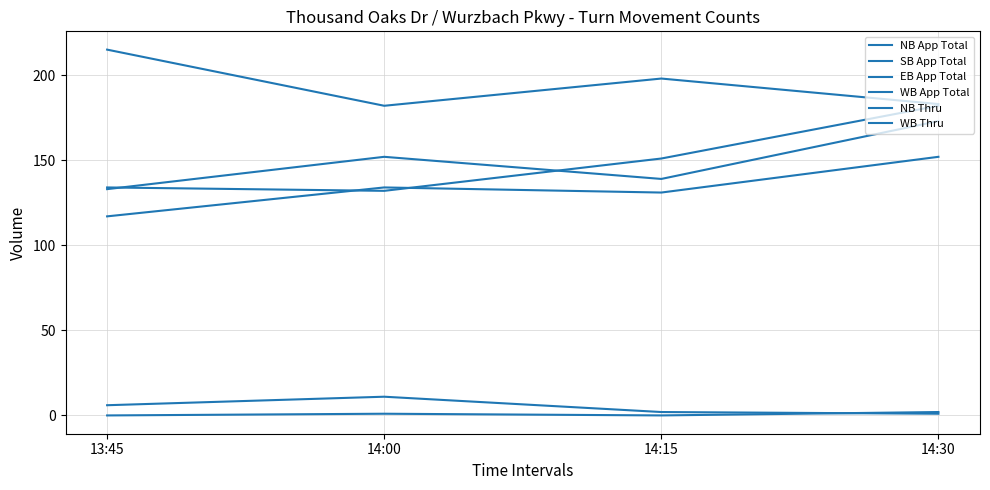

Reading right to left, what are all the values shown in this chart?

NB App Total: 14:30=173	14:15=139	14:00=152	13:45=133
SB App Total: 14:30=183	14:15=198	14:00=182	13:45=215
EB App Total: 14:30=1	14:15=2	14:00=11	13:45=6
WB App Total: 14:30=182	14:15=151	14:00=132	13:45=134
NB Thru: 14:30=152	14:15=131	14:00=134	13:45=117
WB Thru: 14:30=2	14:15=0	14:00=1	13:45=0